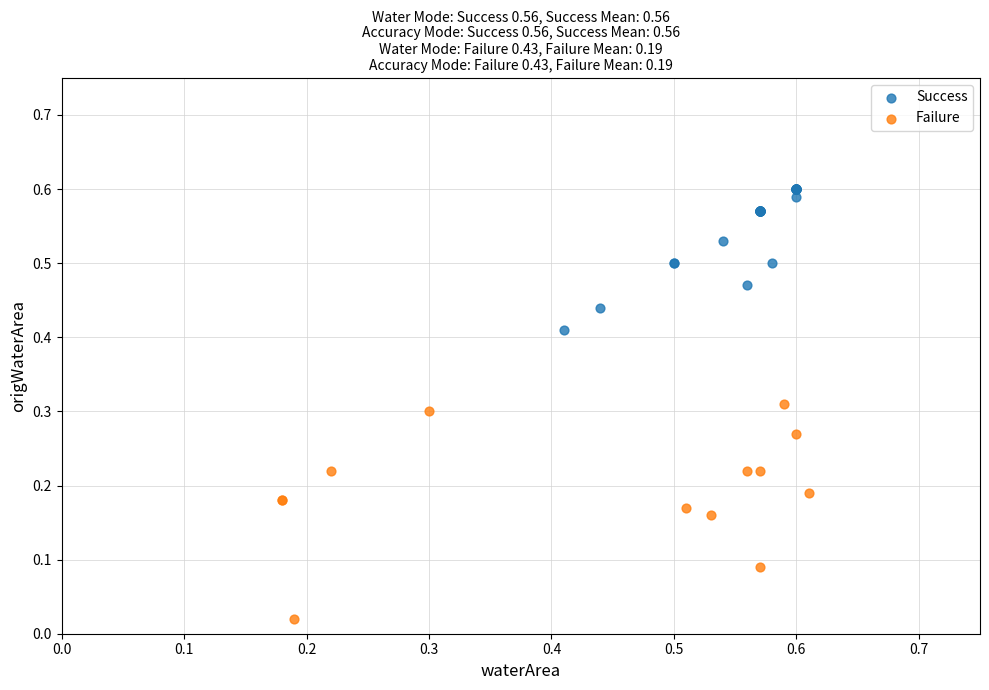

Which series contains the highest Y value?

Success